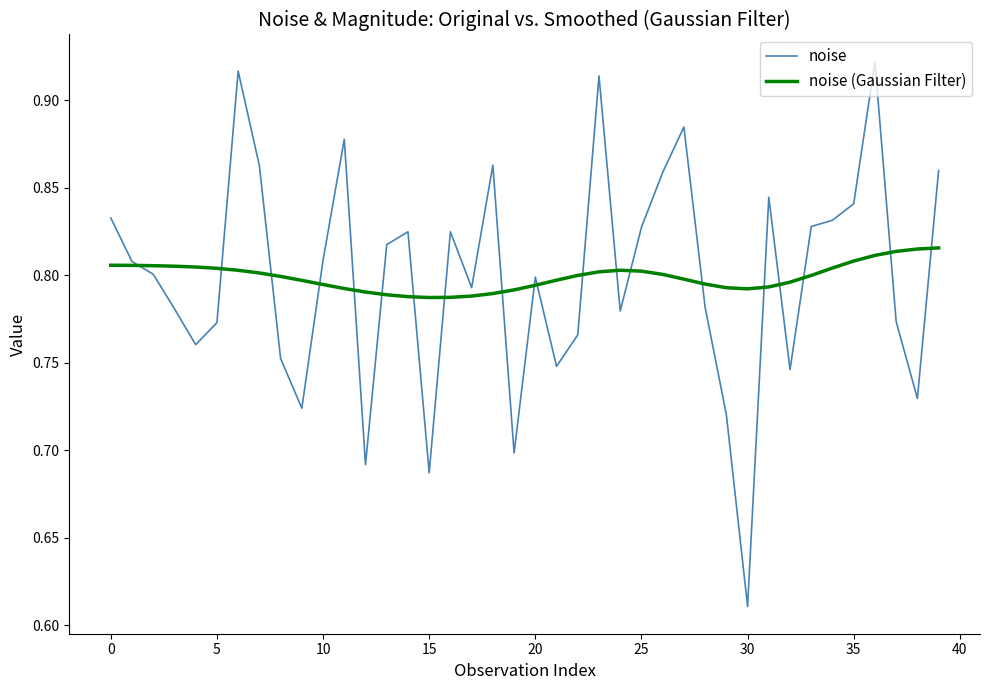

Which series has the widest spread of values?

noise